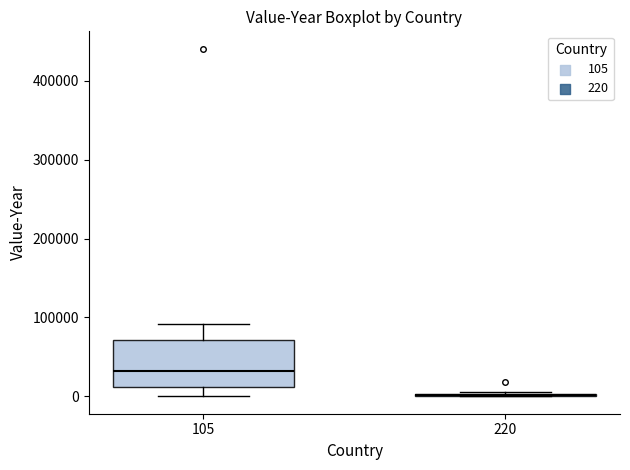

Which box is the tallest, from its lower edge to its upper edge?

105